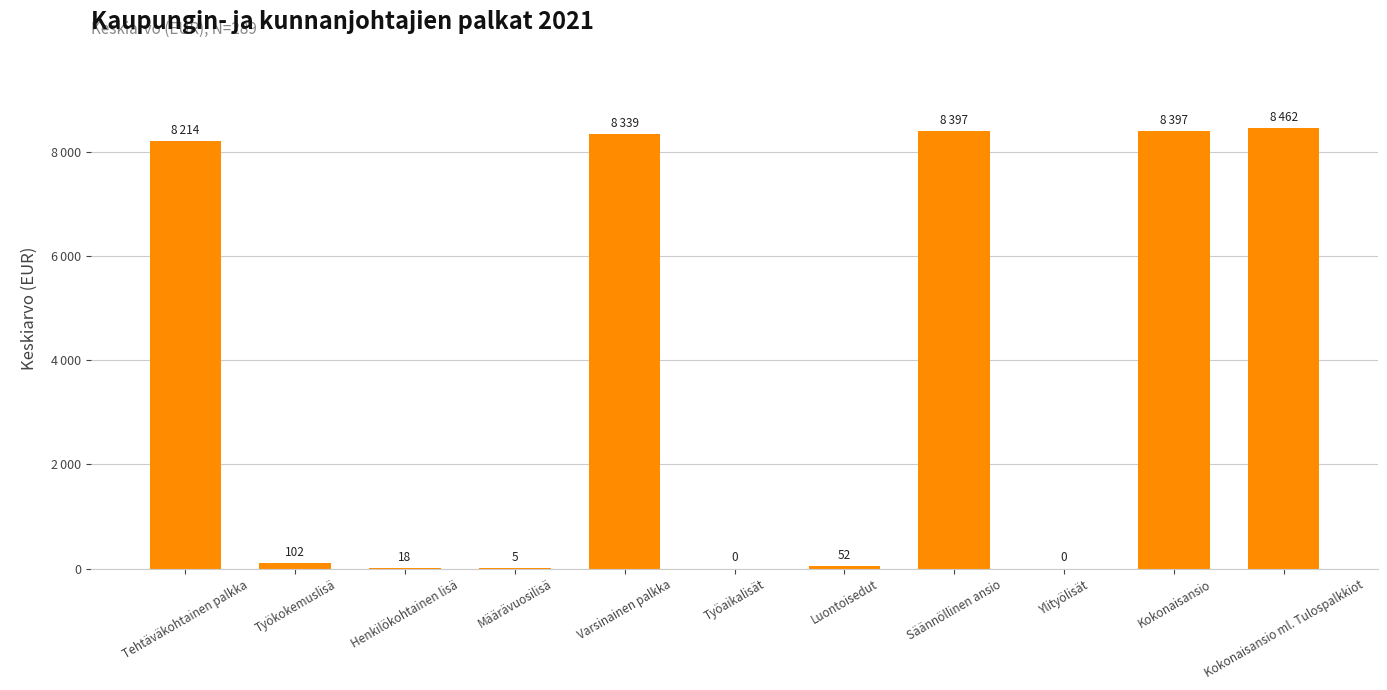

Are the bars horizontal?

No